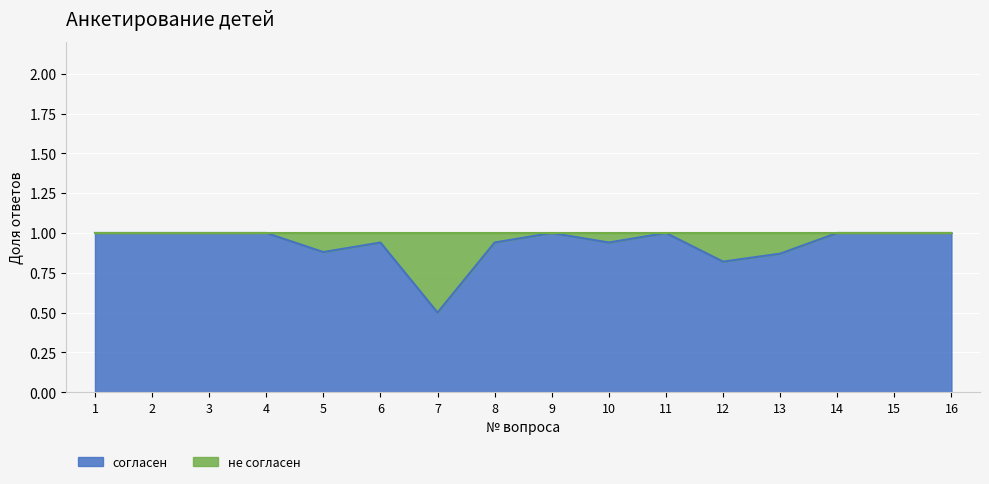

Is it true that the value at 13 is 0.9?

True